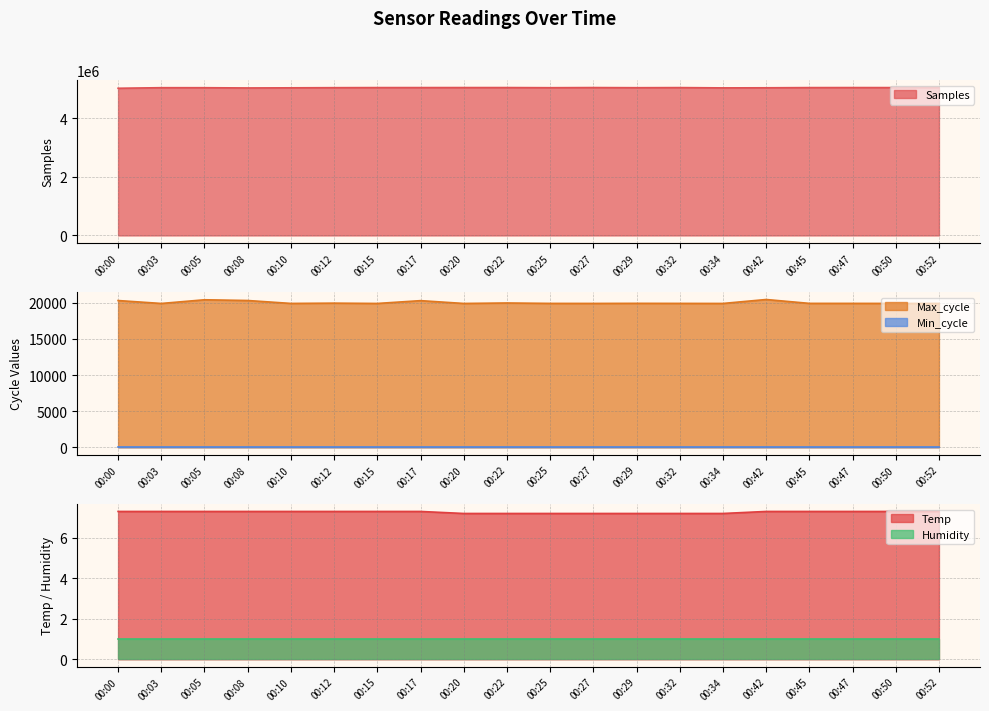

Which category has the lowest value across all series?

00:20